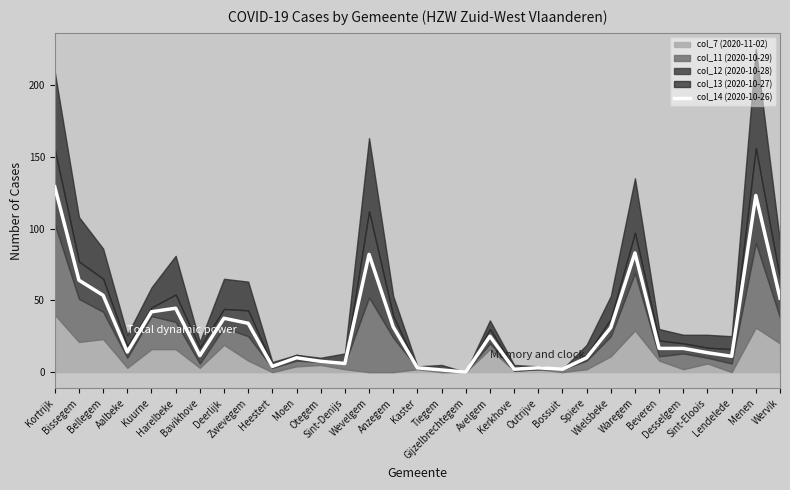

At which category does the data reach its first local peak?

Harelbeke